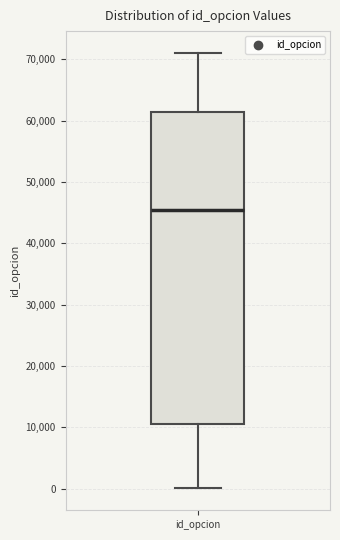

Read this box plot against the y-axis: the position of the median line, the range covered by the box, and the ends of both whiskers. The values are not printed on the chart, so give them approximately, as read against the axis.

median 45000, box 11000 to 61000, whiskers 0 to 71000